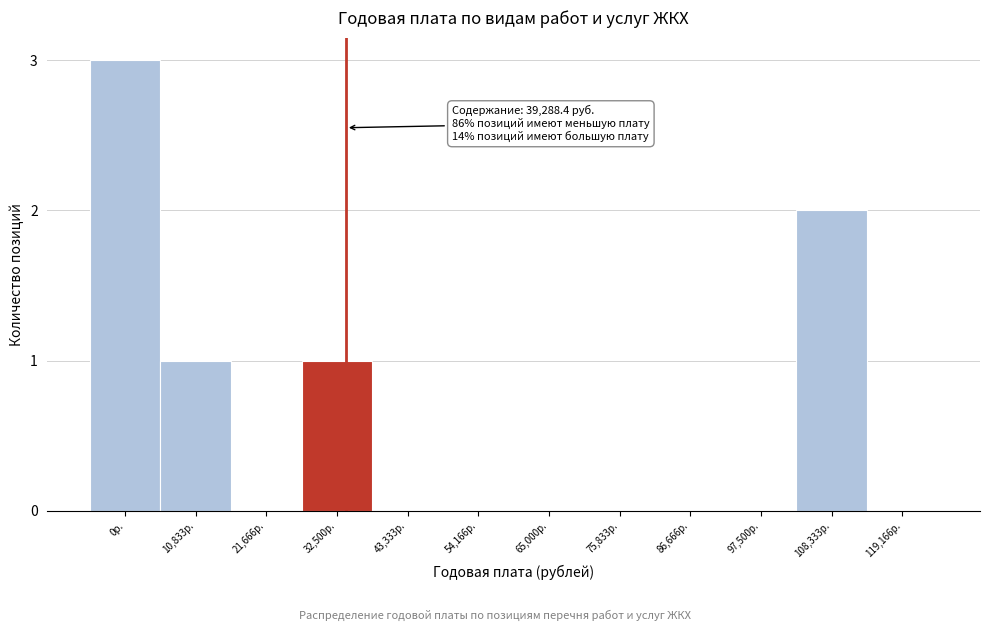

Reading right to left, list all the values displayed in this chart.

119,166р.=0	108,333р.=2	97,500р.=0	86,666р.=0	75,833р.=0	65,000р.=0	54,166р.=0	43,333р.=0	32,500р.=1	21,666р.=0	10,833р.=1	0р.=3